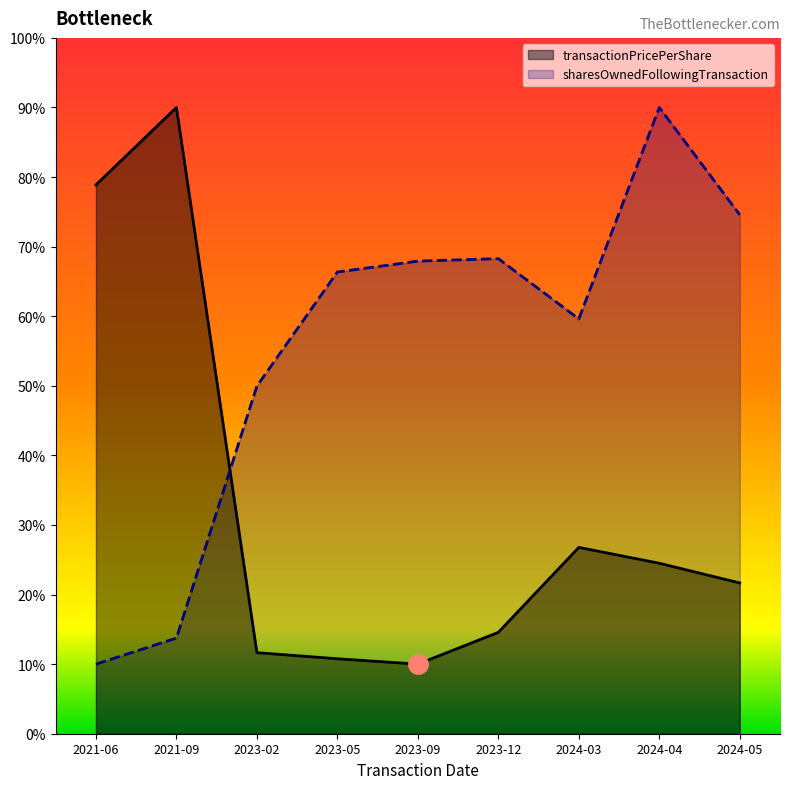

Rank the series by their average value, from highest to lowest.

sharesOwnedFollowingTransaction, transactionPricePerShare